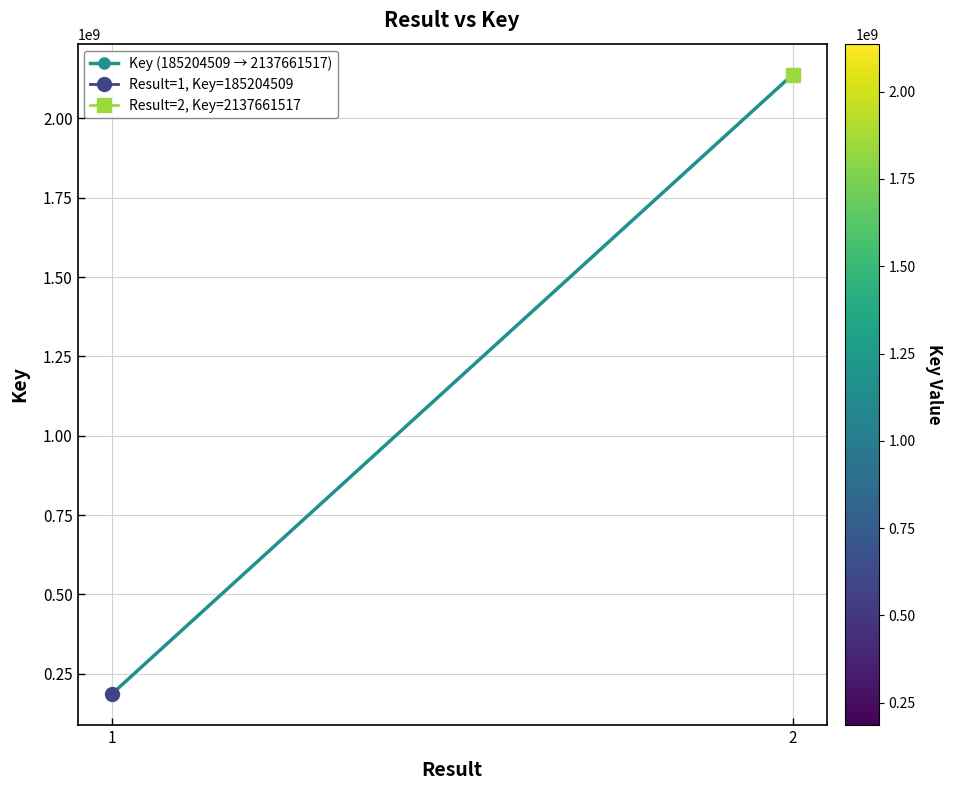

At which category does the chart reach its peak across all series?

2